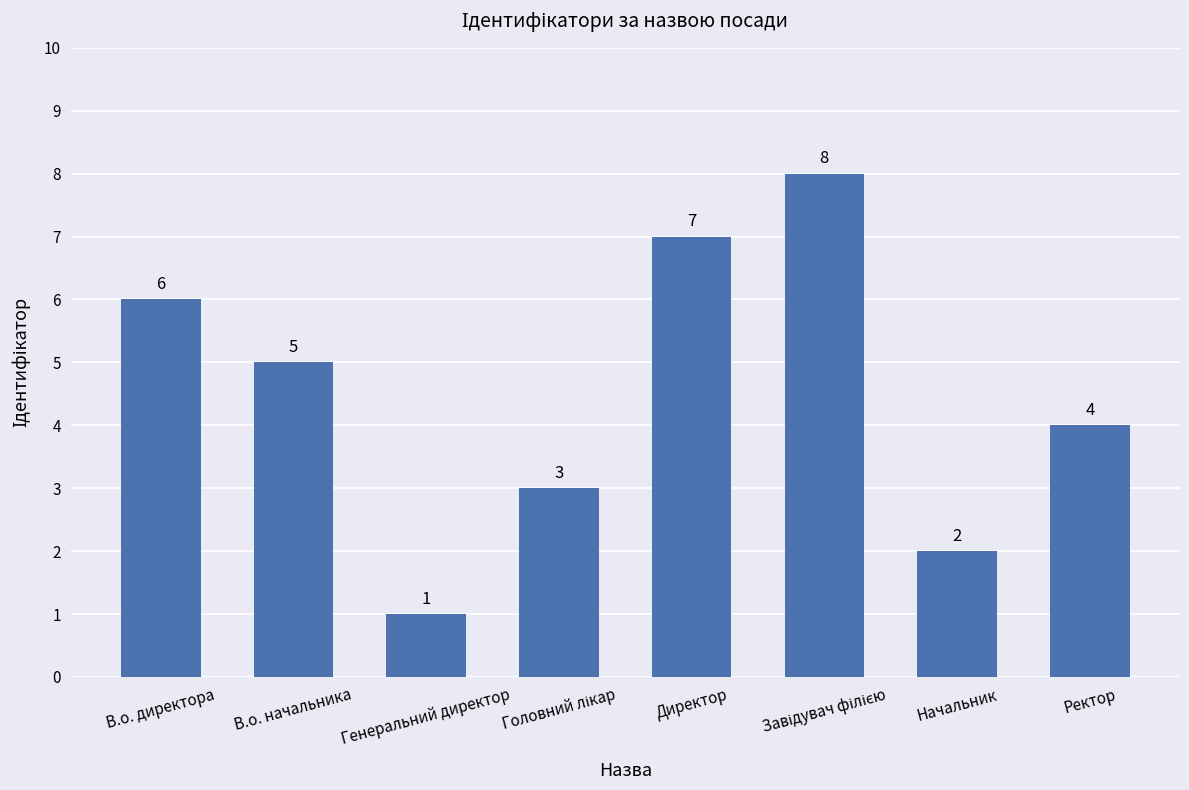

Where is the data nearest to the value 4?

Ректор